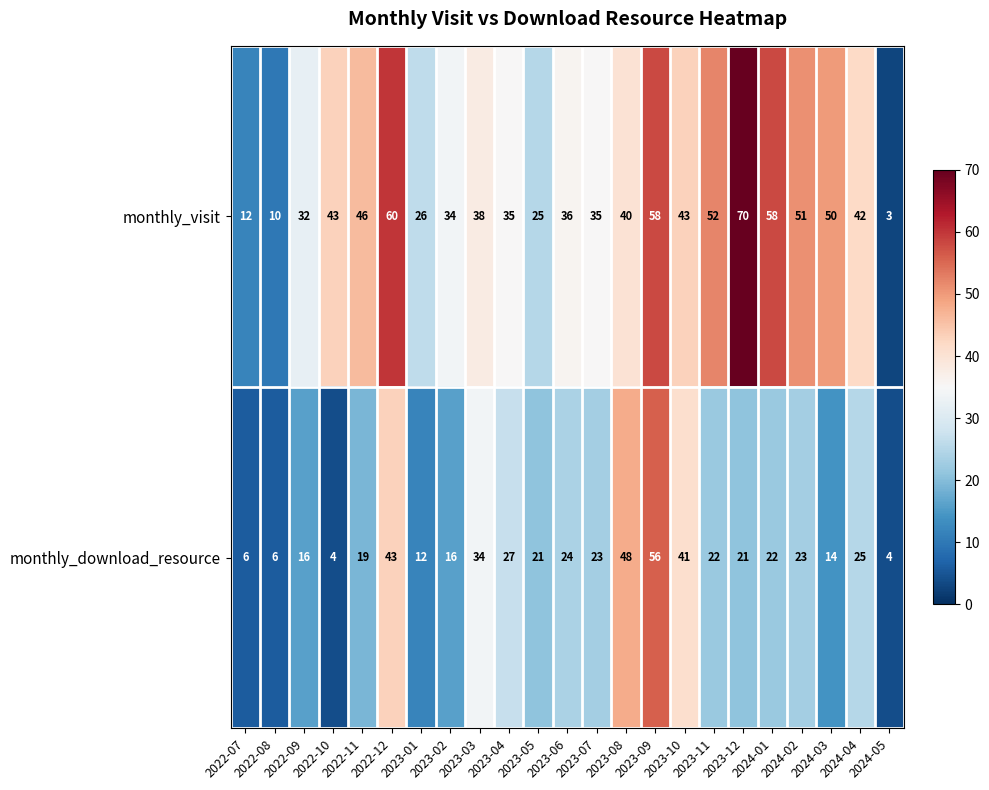

What is the lowest value of the monthly_download_resource series?

4